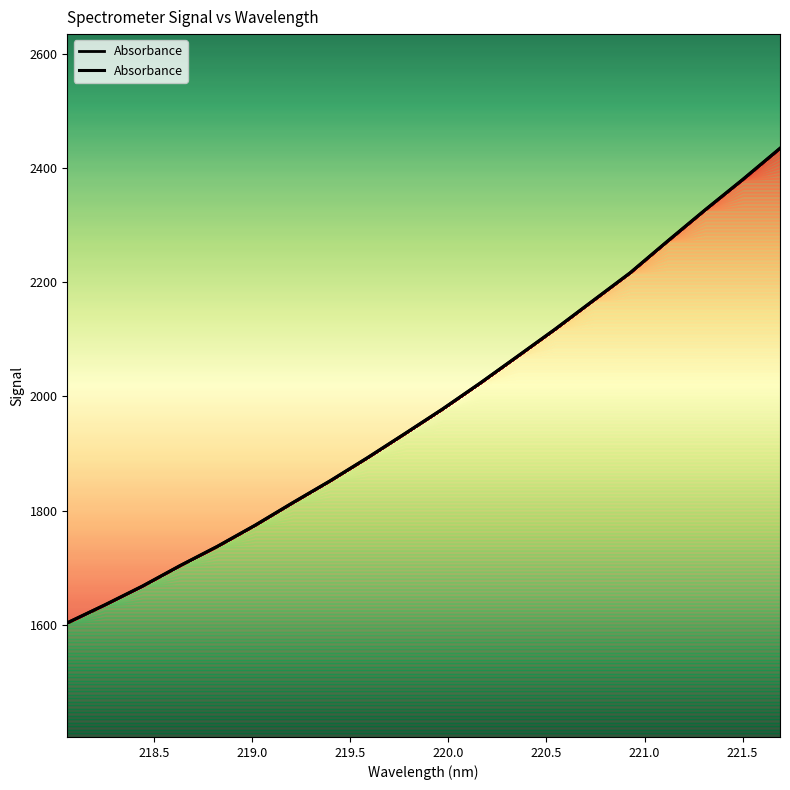

What is the sum of all values?

39601.1